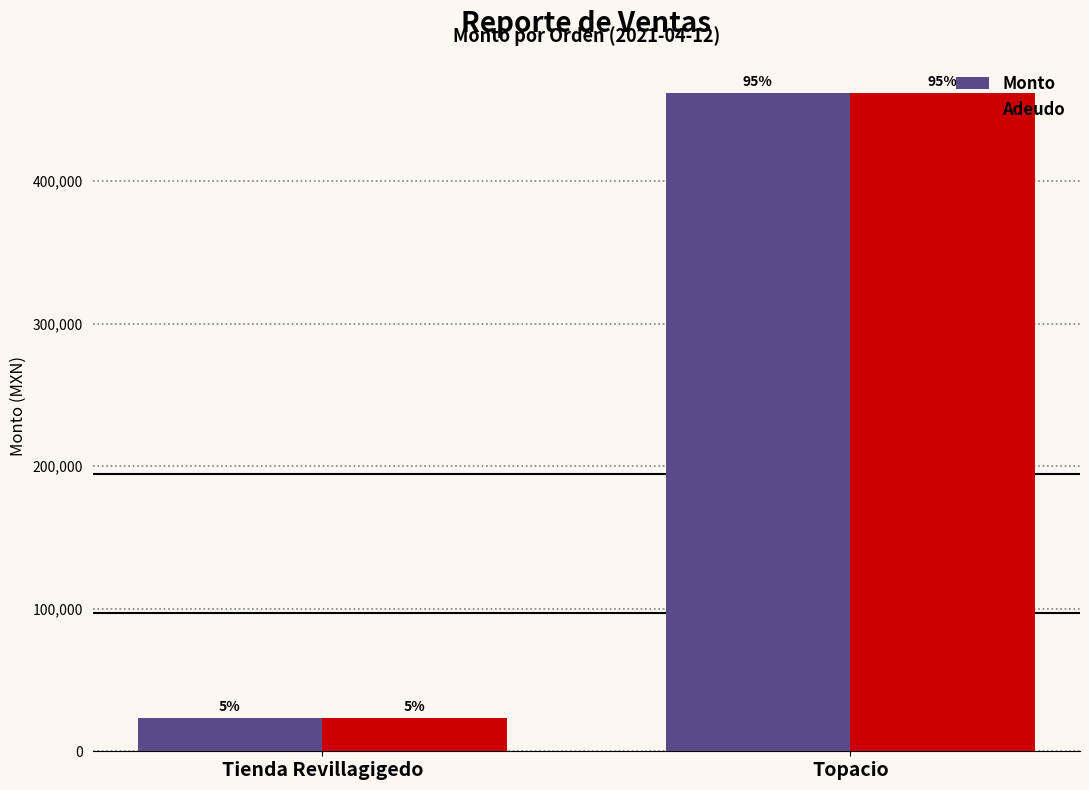

True or false: Monto has a value of 462100 at Topacio.

True